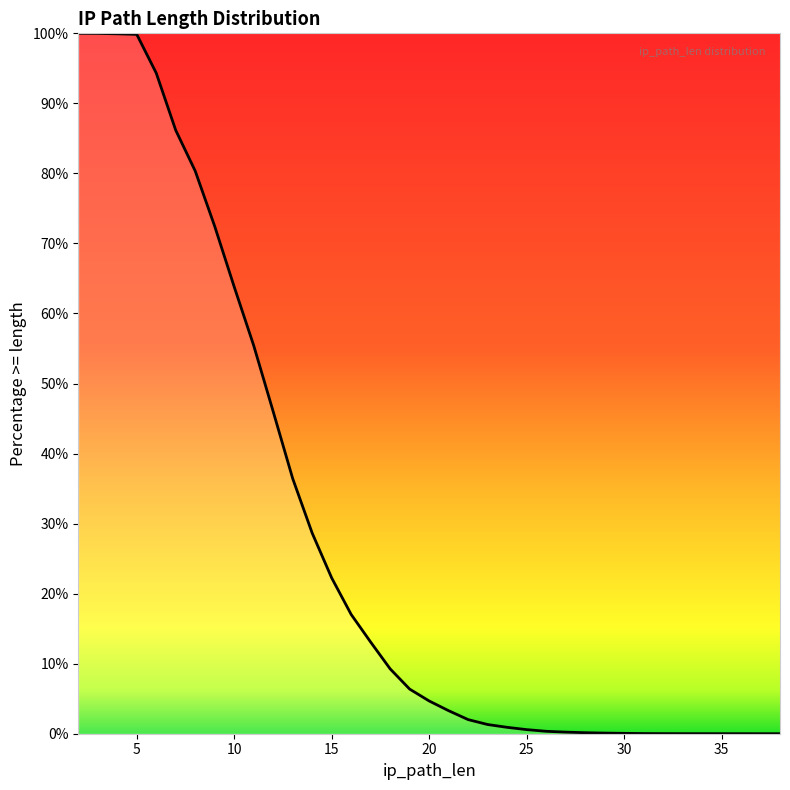

What is the greatest value displayed?

1.0